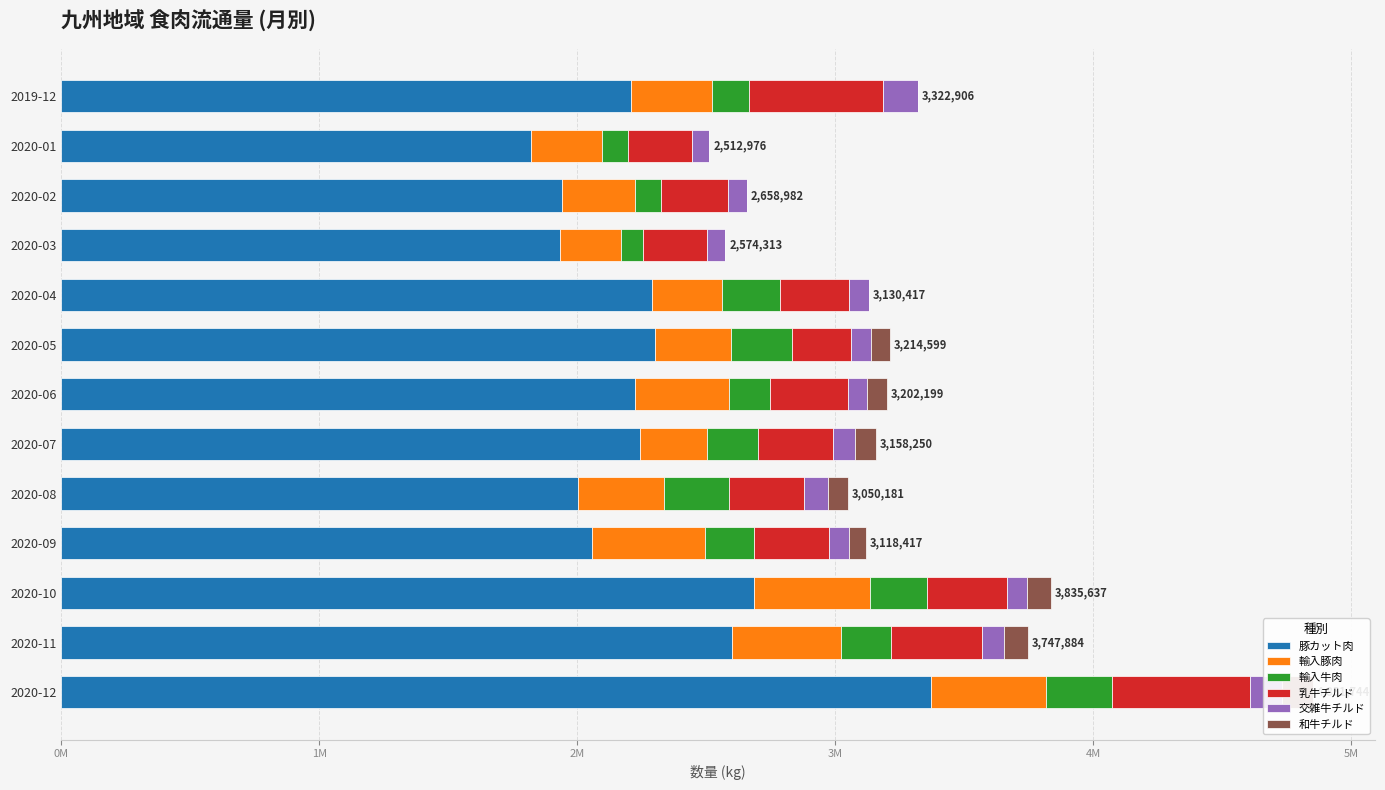

At how many categories does at least one series exceed 187458?

13